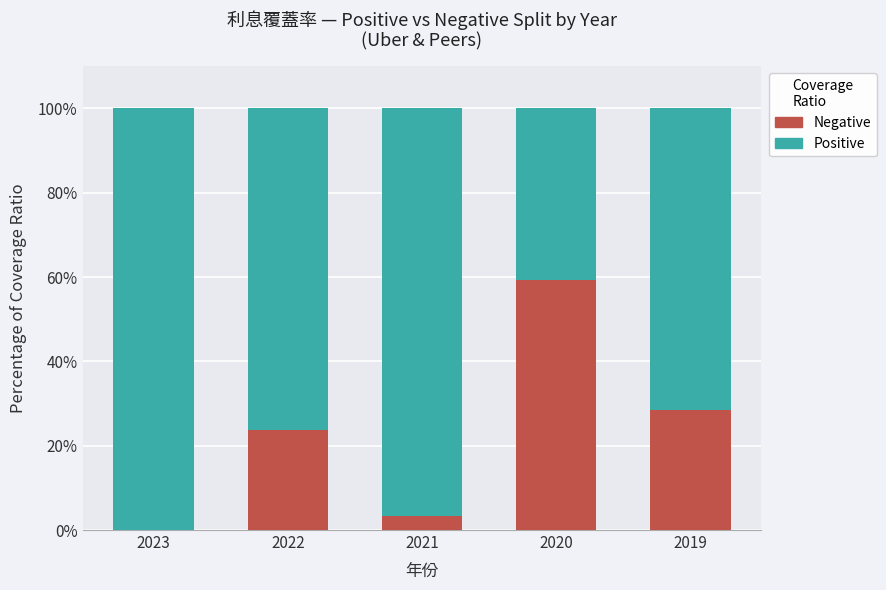

Between 2023 and 2022, which series saw the biggest shift?

Negative